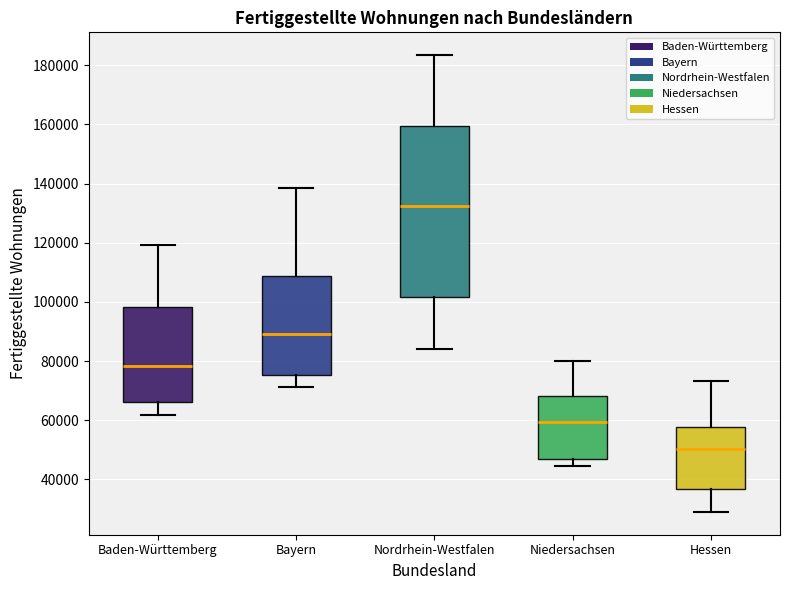

Reading left to right, transcribe this box plot: for each box, give where its median line is, the range the box spans, and where its two whiskers end, as read against the y-axis. The values are not printed on the chart, so give them approximately, as read against the axis.

Baden-Württemberg: median 78000, box 66000 to 98000, whiskers 62000 to 120000
Bayern: median 90000, box 76000 to 108000, whiskers 72000 to 138000
Nordrhein-Westfalen: median 132000, box 102000 to 160000, whiskers 84000 to 184000
Niedersachsen: median 60000, box 48000 to 68000, whiskers 44000 to 80000
Hessen: median 50000, box 36000 to 58000, whiskers 30000 to 74000